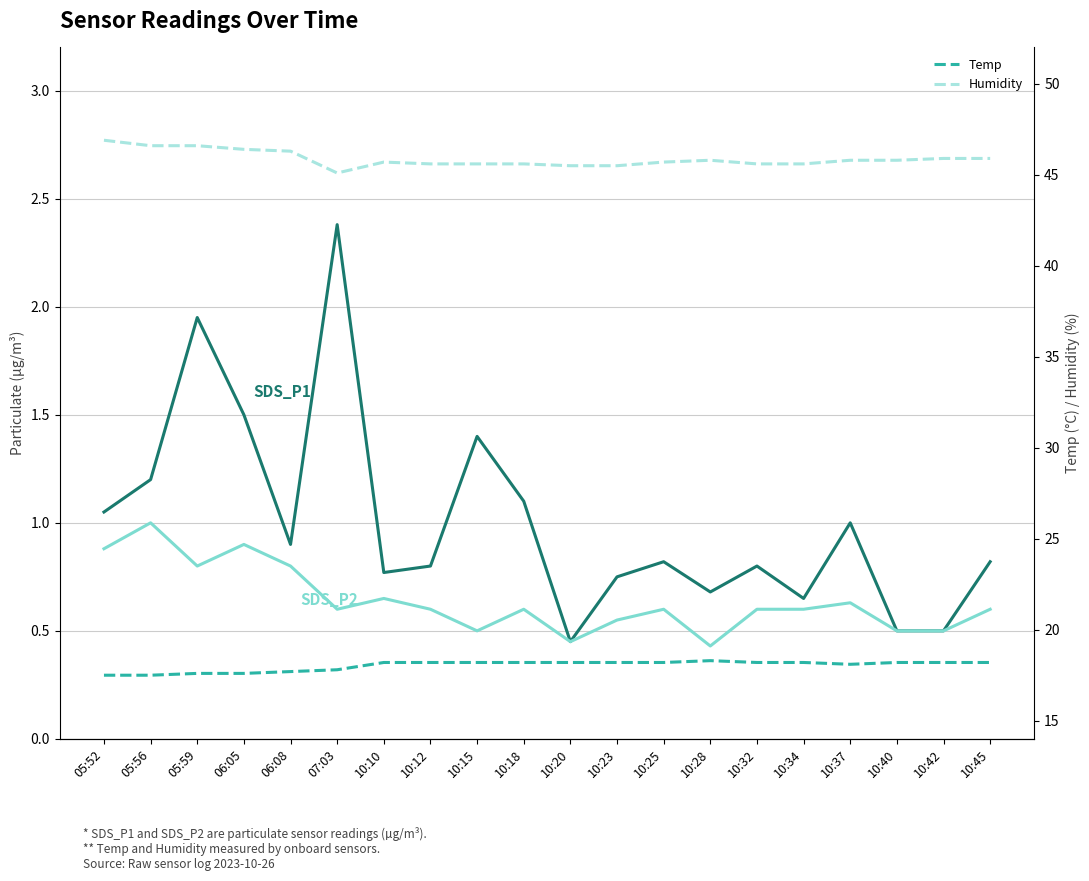

Which series has the largest total across all categories?

Humidity